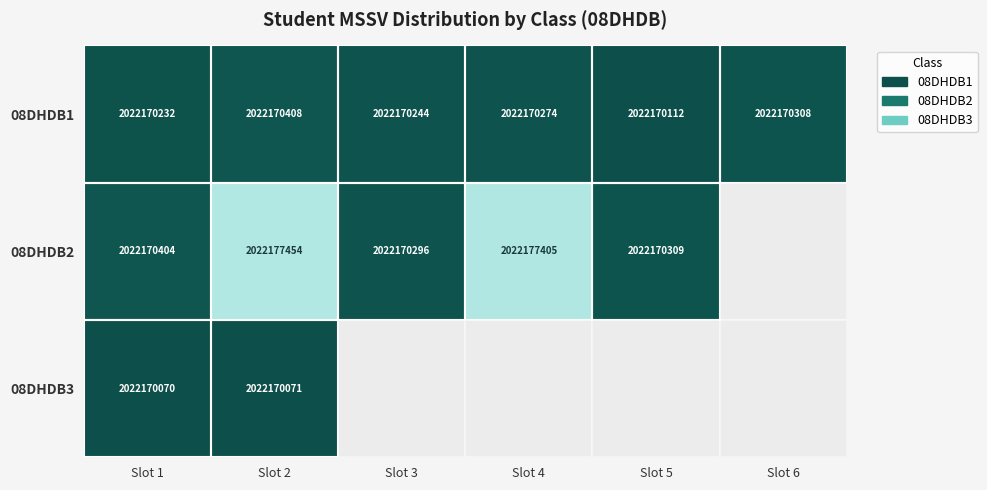

Where does the 08DHDB1 series first go above 2022170274?

Slot 2